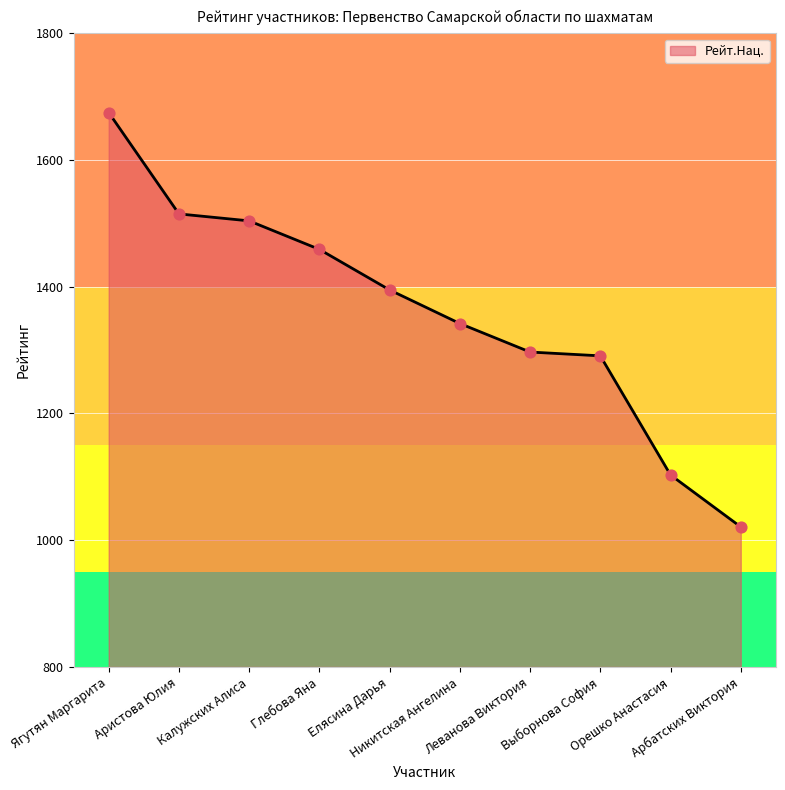

What is the ratio of the value at Калужских Алиса to the value at Ягутян Маргарита?

0.9